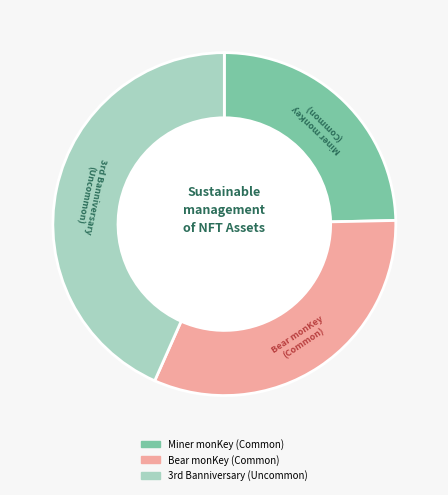

Count the number of slices in the pie.

3